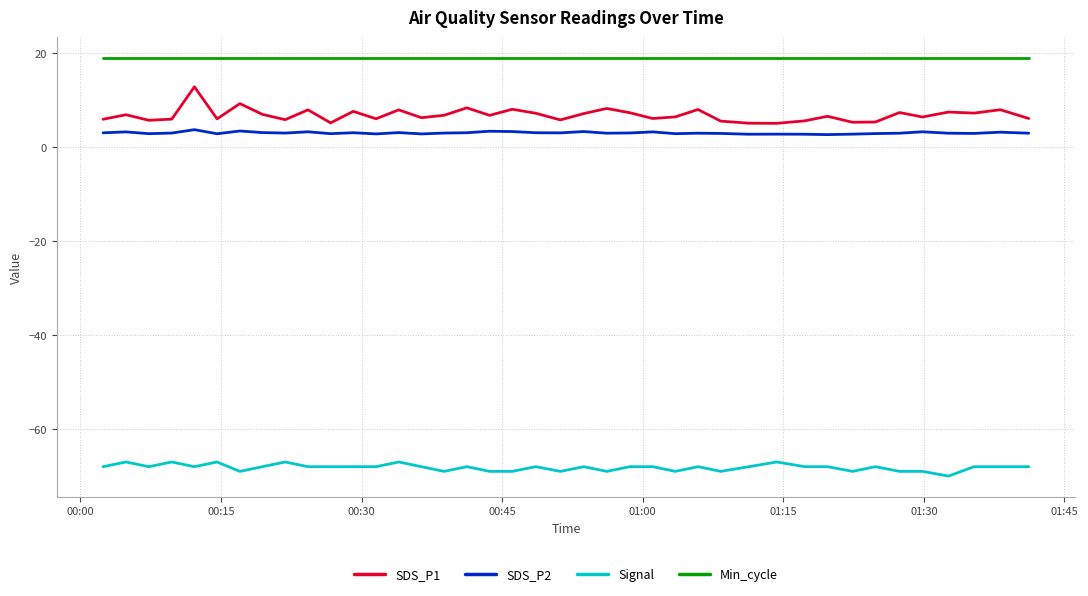

What are all the series names shown in the legend?

SDS_P1, SDS_P2, Signal, Min_cycle